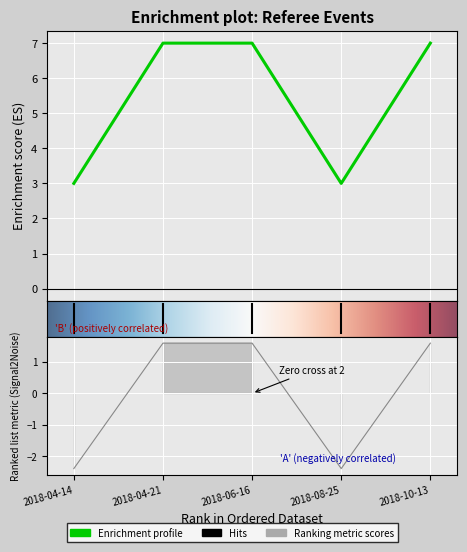

What is the smallest value displayed?

-2.4